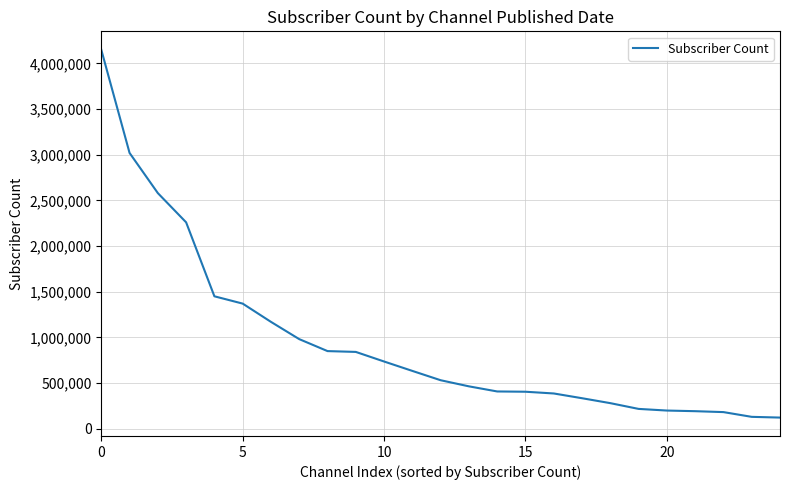

What is the minimum value shown in the chart?

122000